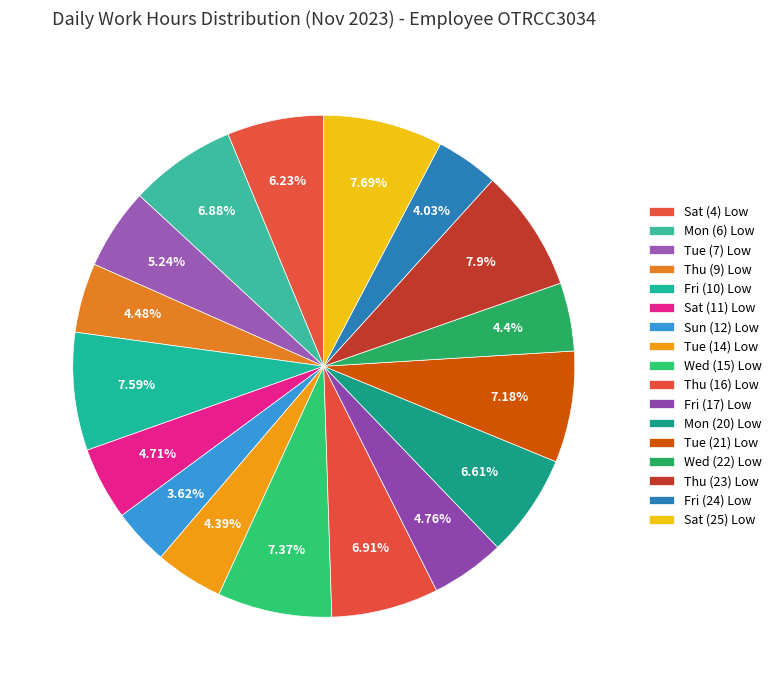

Is there any slice that represents more than half of the pie?

No